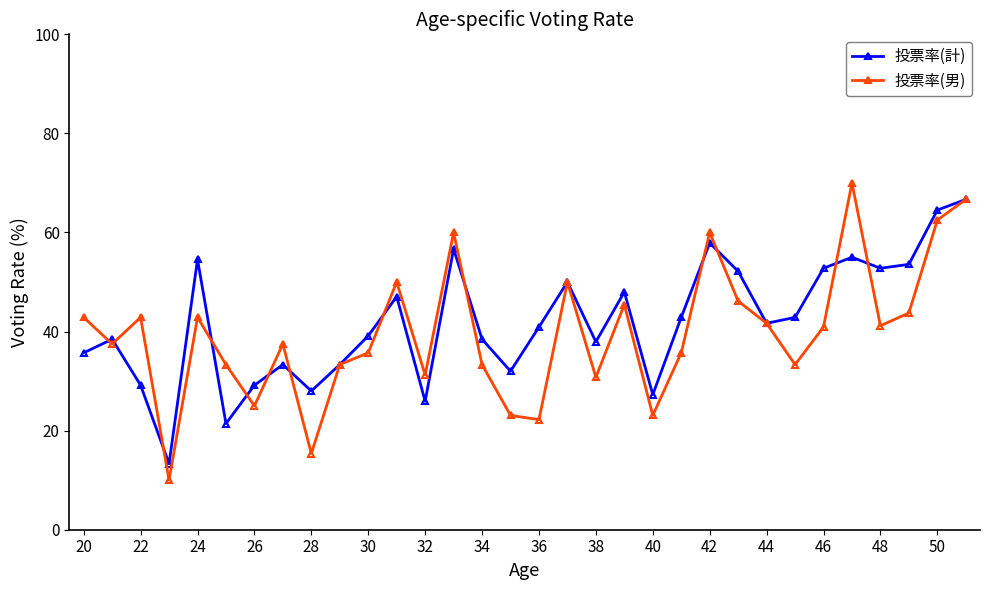

How many series are shown in this chart?

2